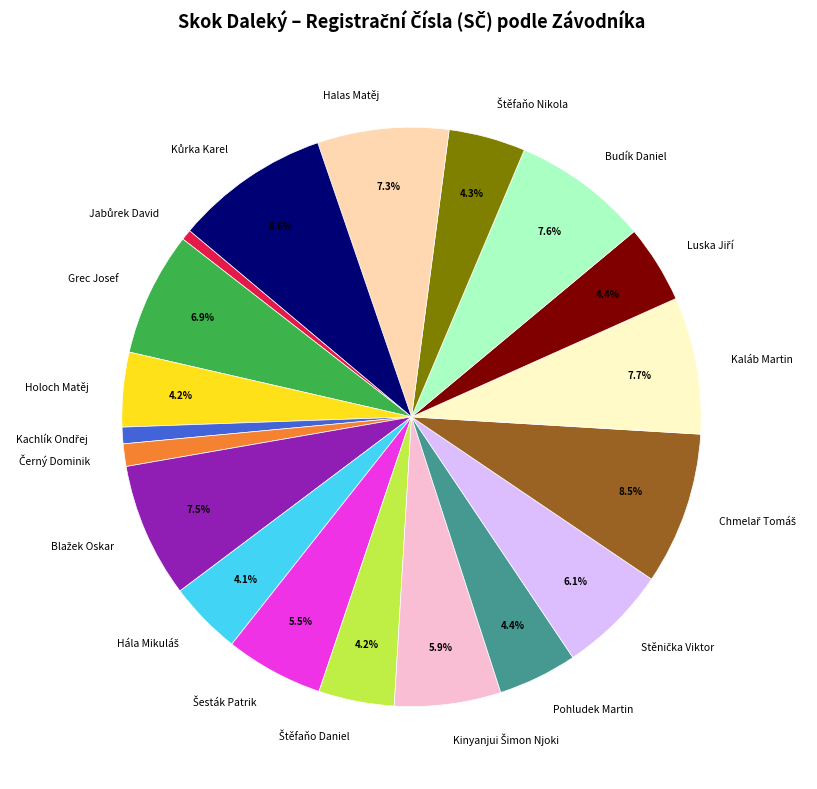

True or false: Holoch Matěj accounts for 13% of the total.

False